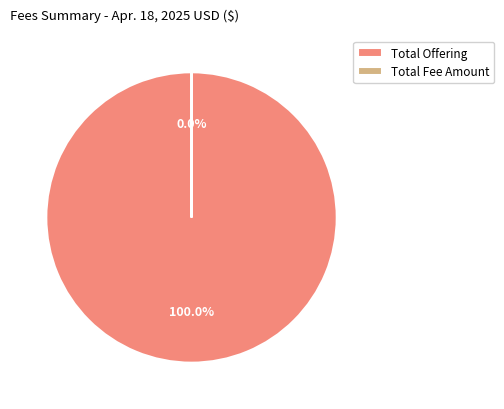

Which category has the biggest portion of the pie?

Total Offering